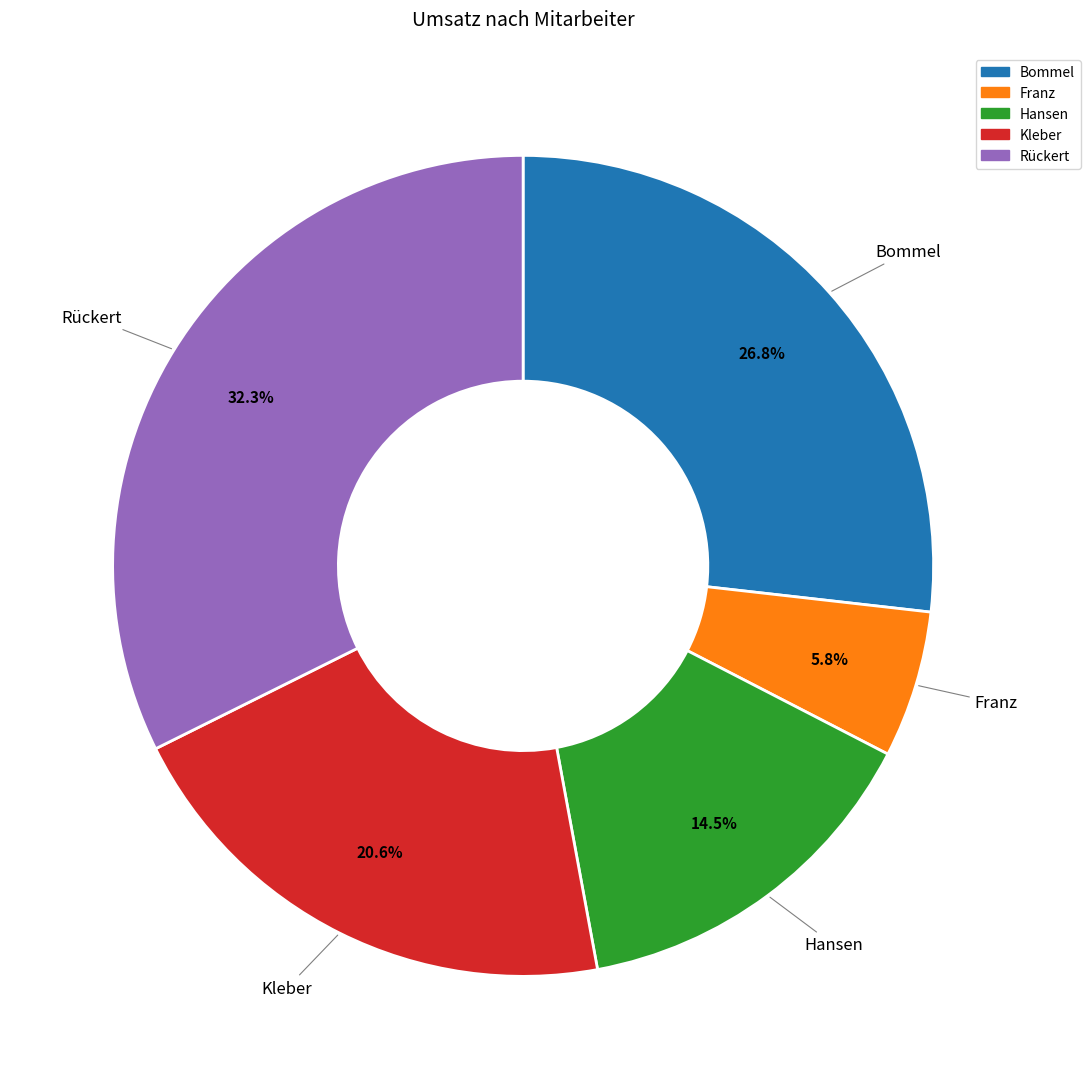

Is there a majority slice in this chart?

No